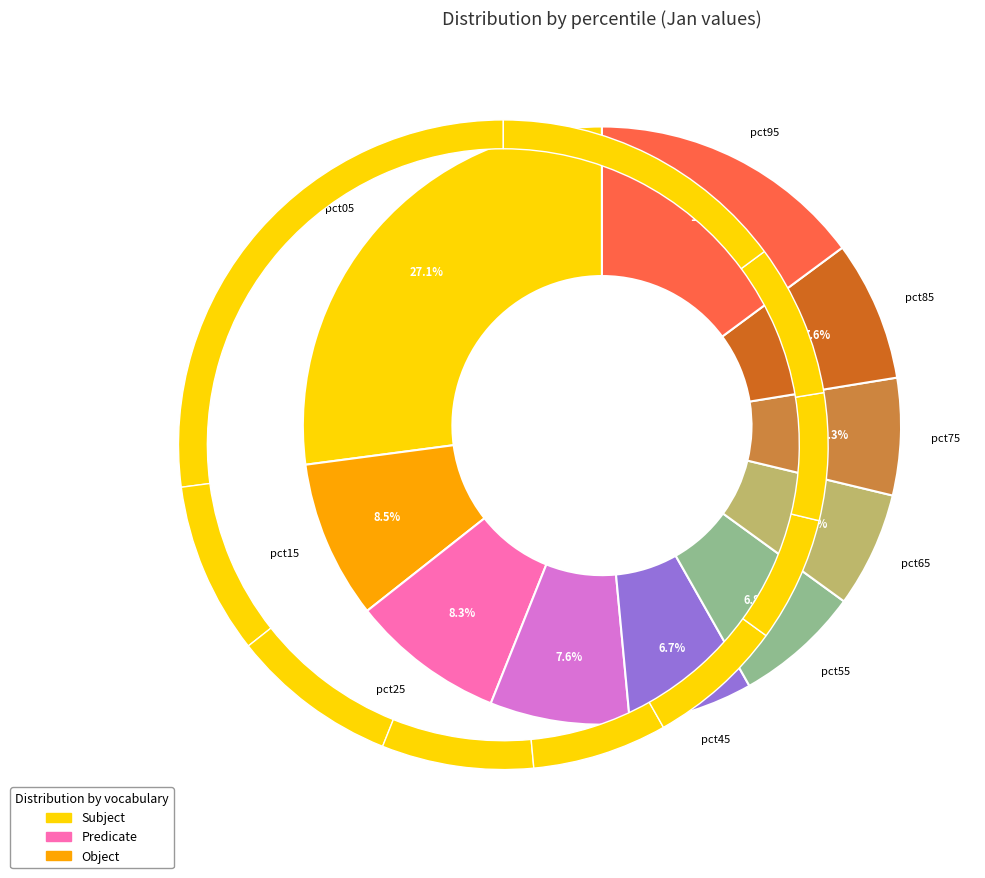

What is the change in value from pct05 to pct35?

-0.9